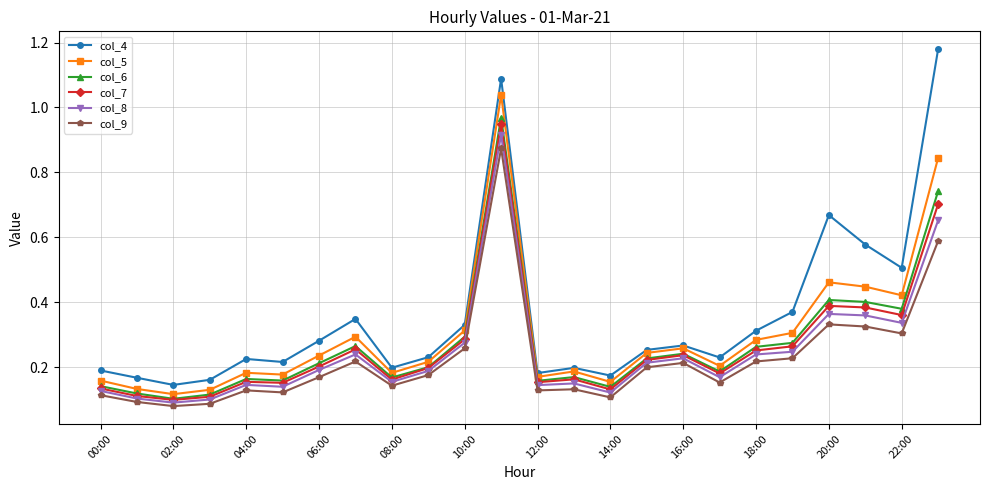

At how many categories does at least one series exceed 0?

24